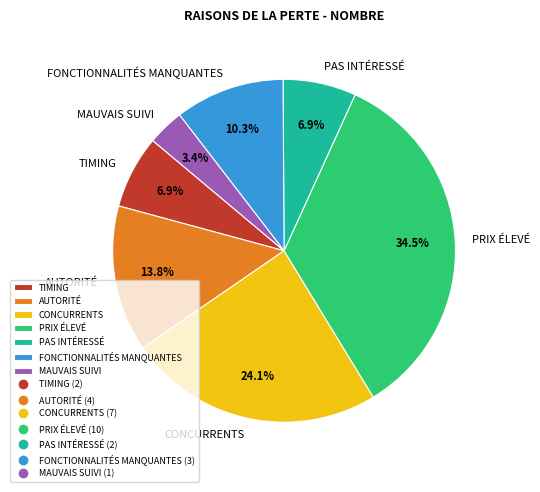

What percentage do TIMING and MAUVAIS SUIVI together represent?

10.3%